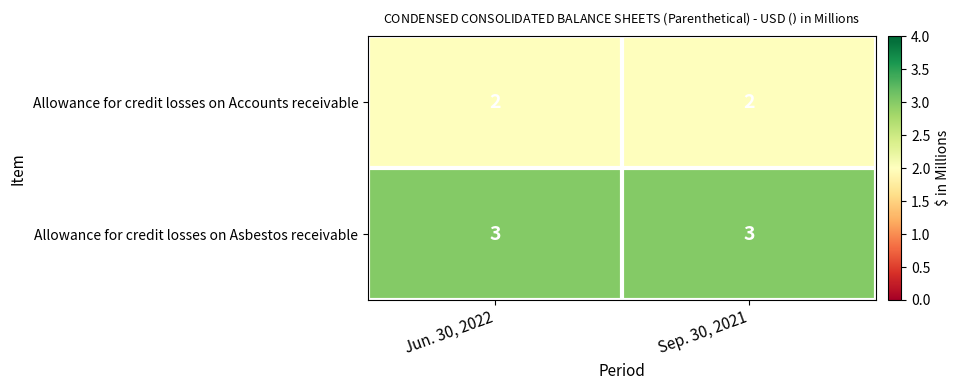

What is the sum of all Allowance for credit losses on Asbestos receivable values?

6